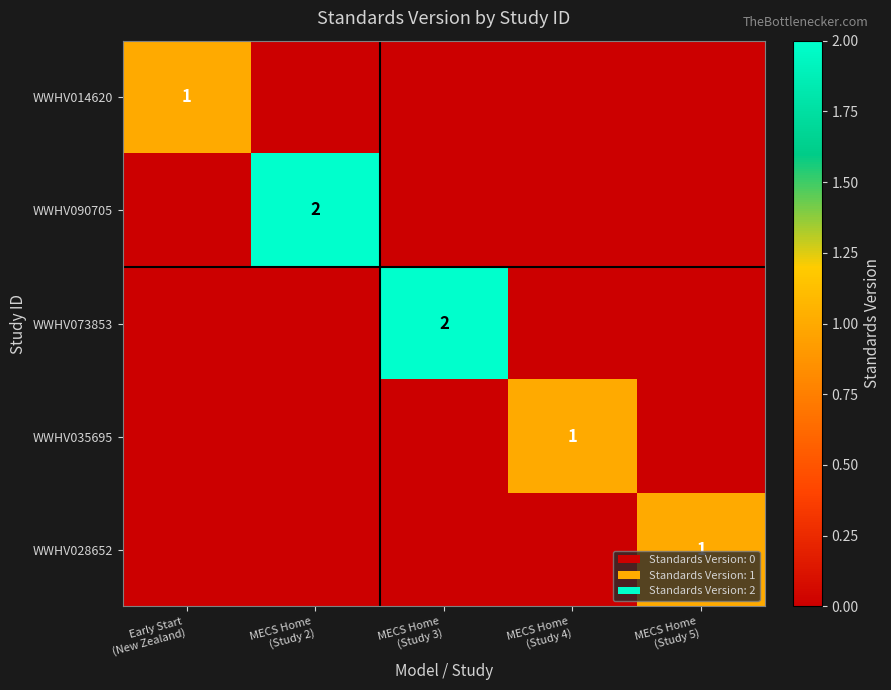

What is the total value across all series at MECS Home
(Study 5)?

1